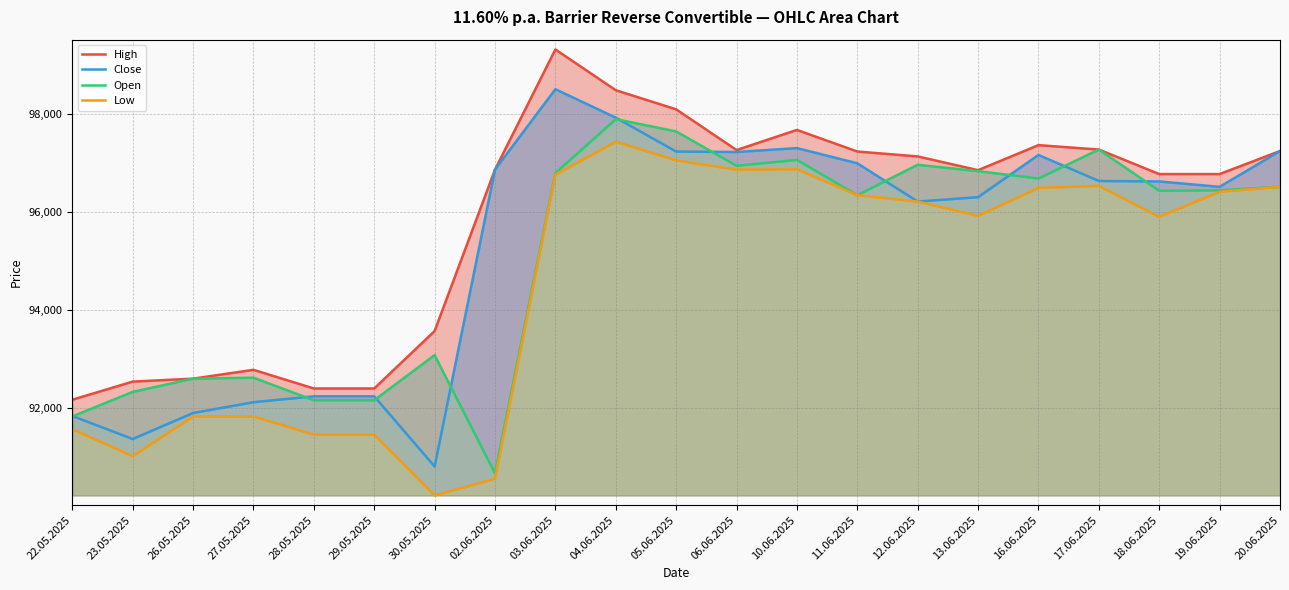

What is the label of the 8th point from the right?

11.06.2025